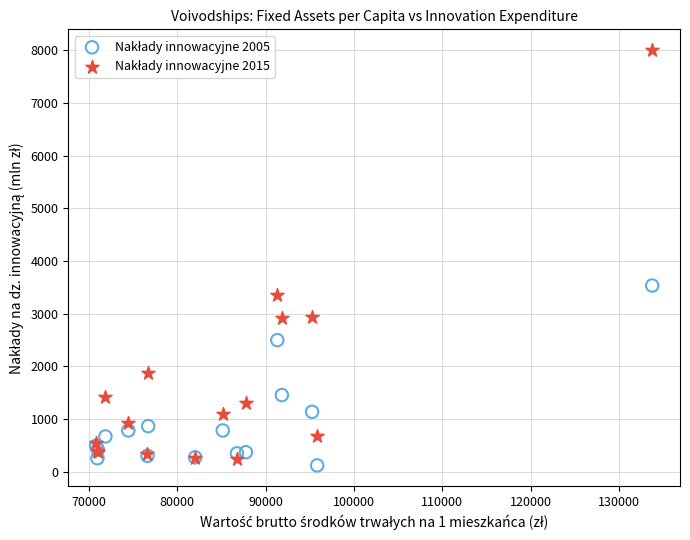

What is the X range (max minus min) for the scatter plot?

62970.0